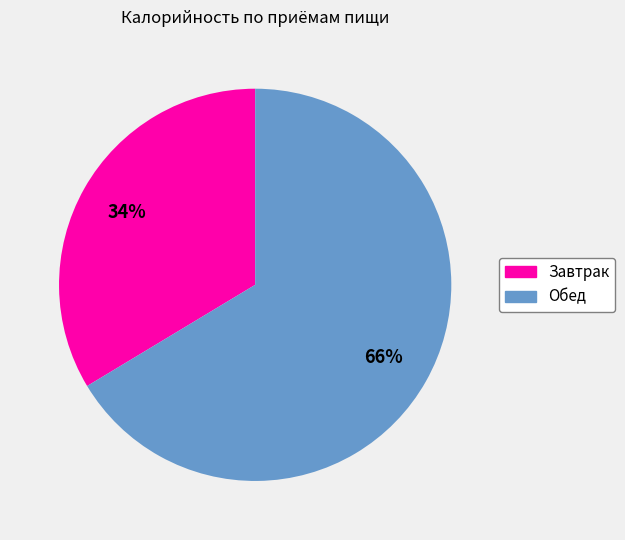

Which slice represents more than half of the pie?

Обед